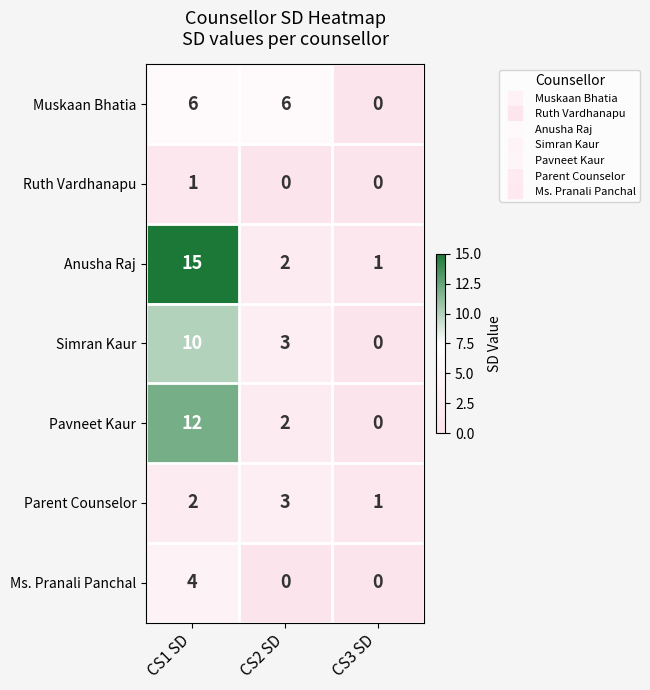

True or false: Anusha Raj has a value of 1 at CS2 SD.

False